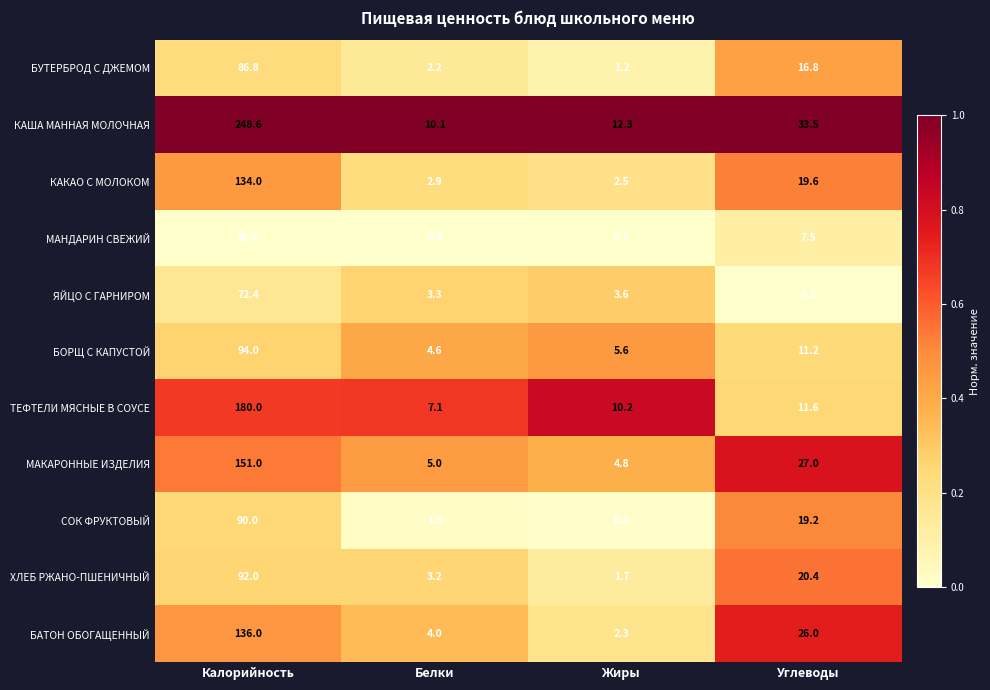

The БАТОН ОБОГАЩЕННЫЙ series shows 1.1 at Жиры. True or false?

False